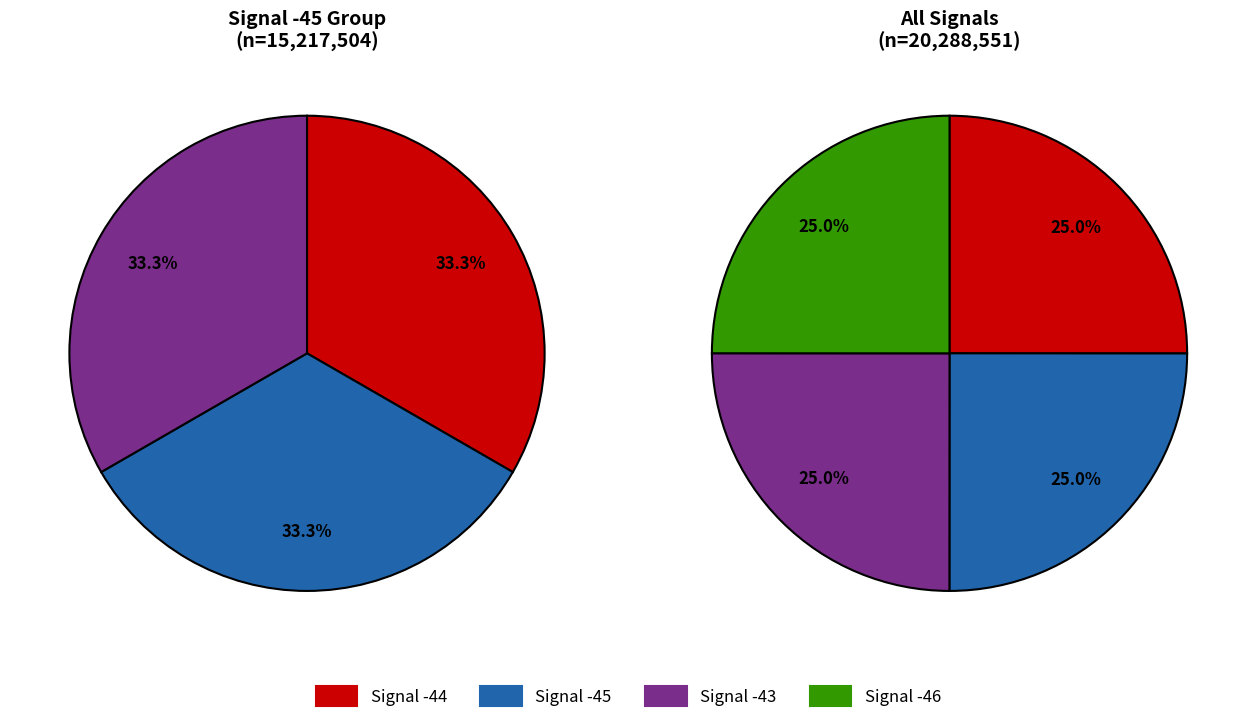

What portion of the pie excludes Signal -43?

75.0%